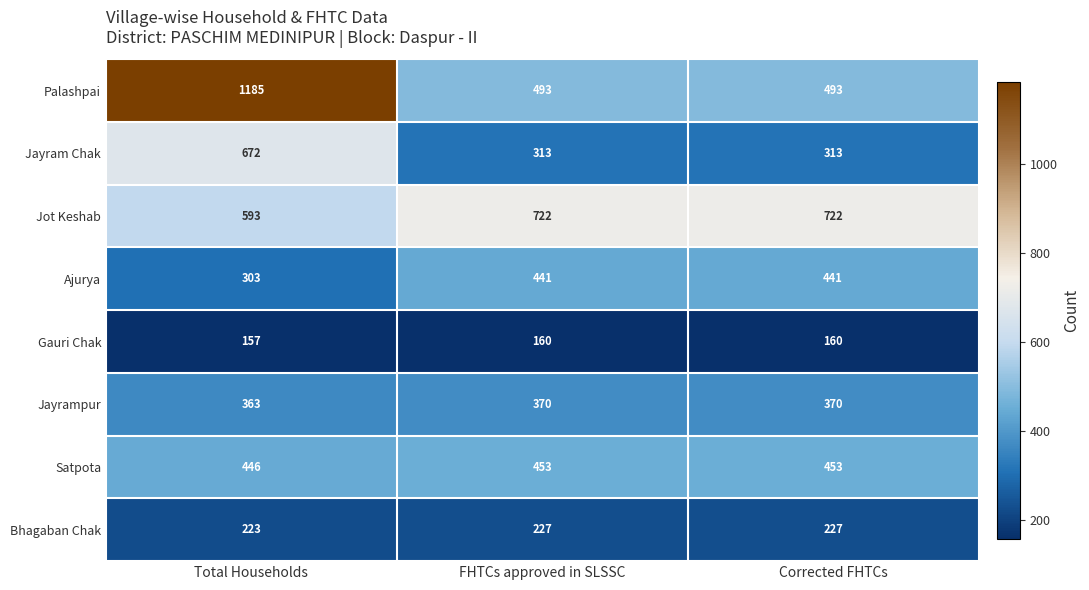

Reading left to right, transcribe all the data shown in this chart.

Palashpai: 1185	493	493
Jayram Chak: 672	313	313
Jot Keshab: 593	722	722
Ajurya: 303	441	441
Gauri Chak: 157	160	160
Jayrampur: 363	370	370
Satpota: 446	453	453
Bhagaban Chak: 223	227	227